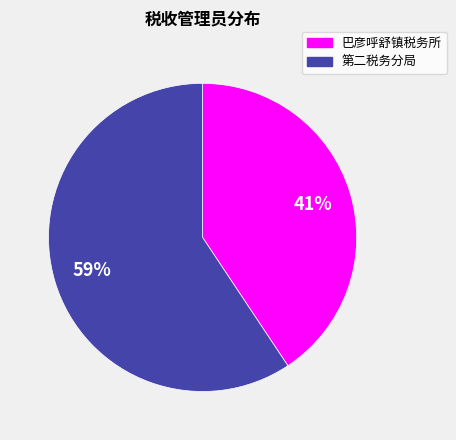

To the nearest percent, what is the average slice percentage?

50%